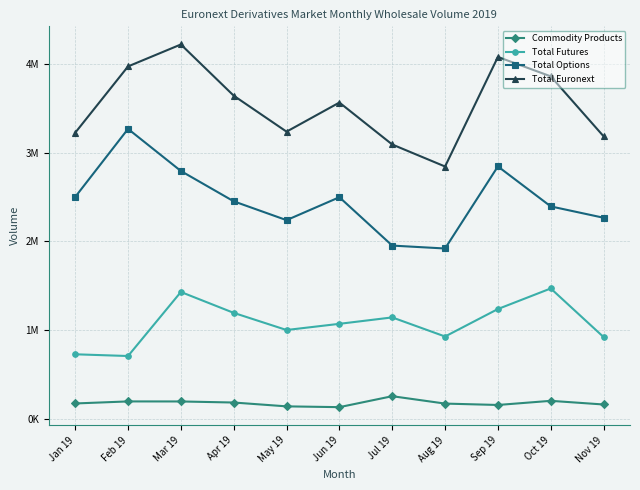

True or false: Total Options and Total Euronext intersect in this chart.

False